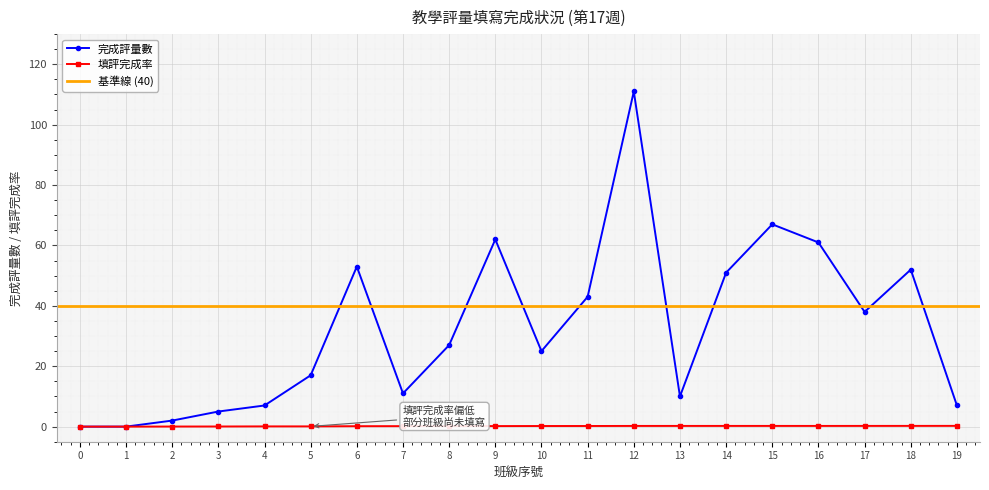

Read the 完成評量數 value at 15.

67.0